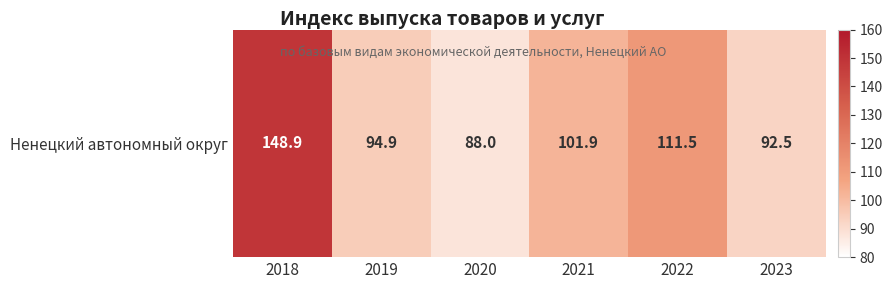

What is the difference between the maximum and minimum values?

60.9